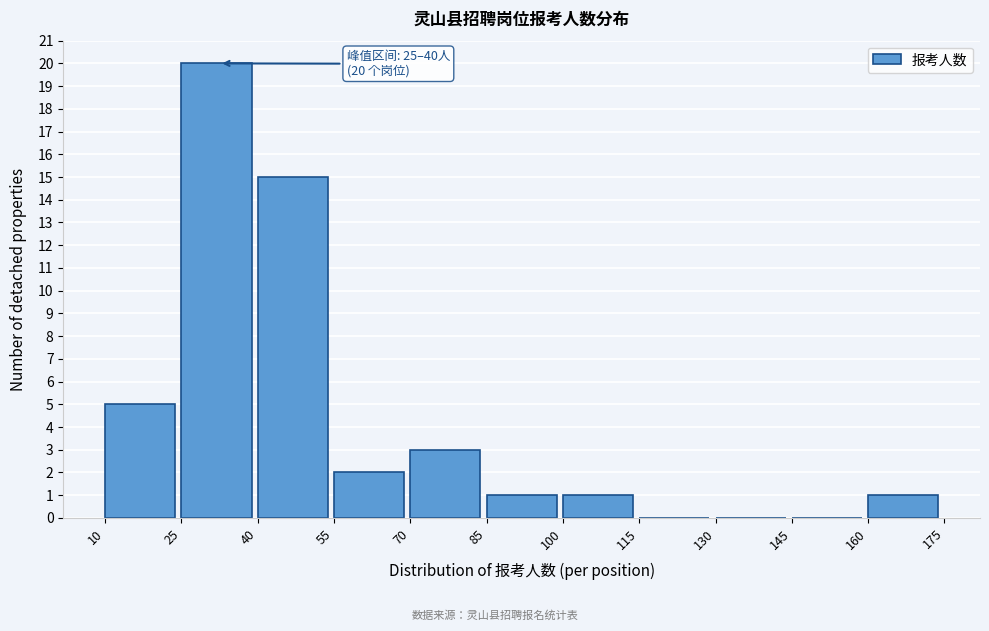

Which range on the x-axis has the tallest bar?

25 to 40